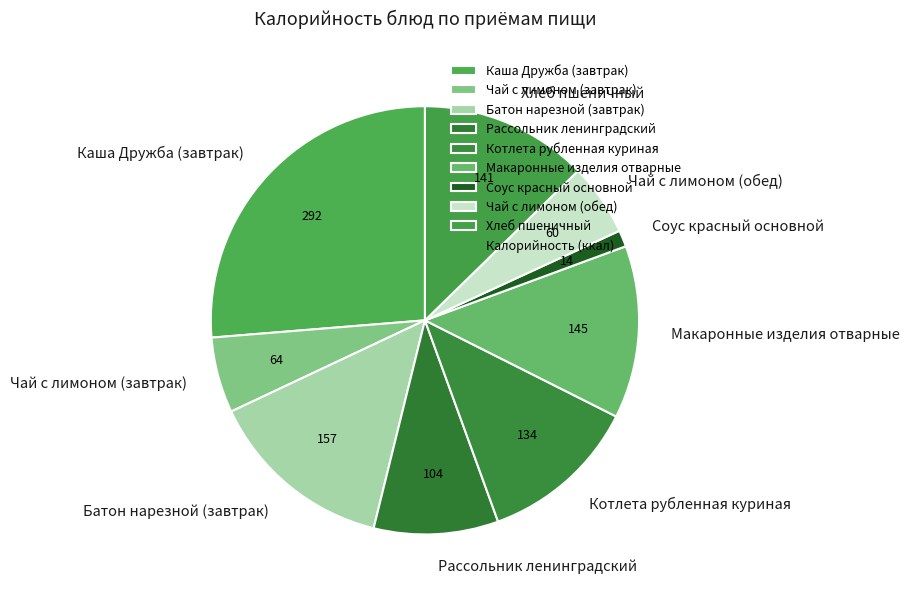

Between Соус красный основной and Хлеб пшеничный, which is larger?

Хлеб пшеничный